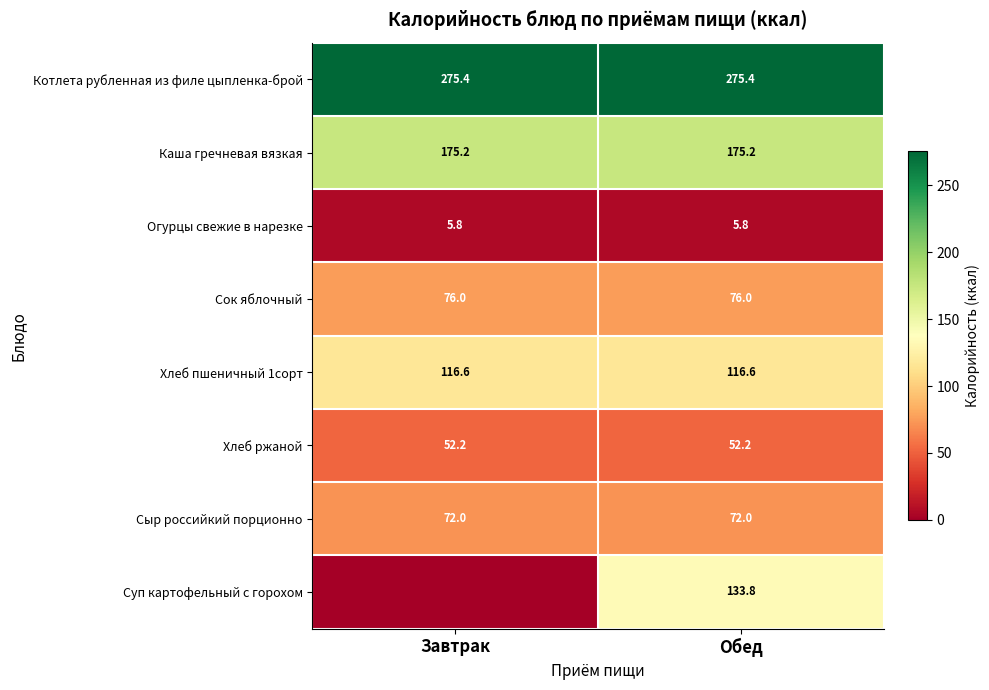

At Обед, list the series in order from smallest to largest.

Огурцы свежие в нарезке, Хлеб ржаной, Сыр российкий порционно, Сок яблочный, Хлеб пшеничный 1сорт, Суп картофельный с горохом, Каша гречневая вязкая, Котлета рубленная из филе цыпленка-брой